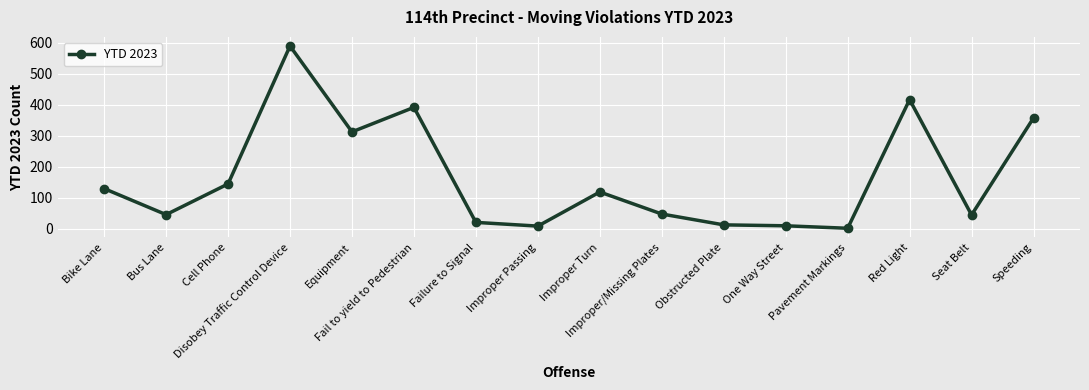

Where is the first local maximum?

Disobey Traffic Control Device